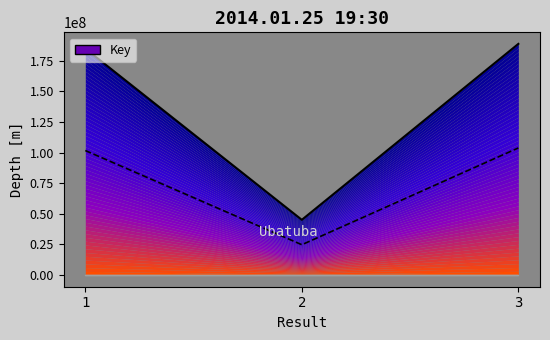

What is the sum of all values?

418388303